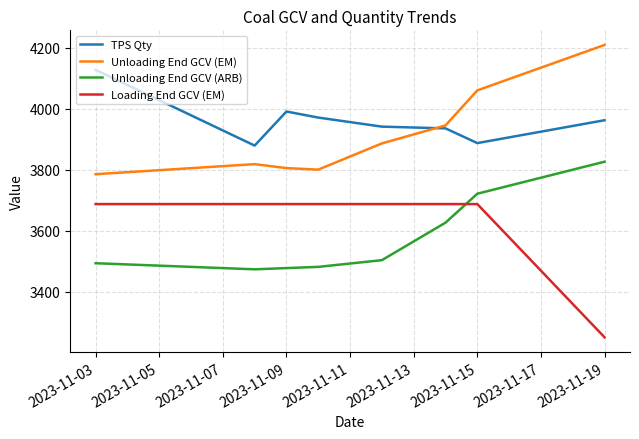

Which series has the widest spread of values?

Loading End GCV (EM)